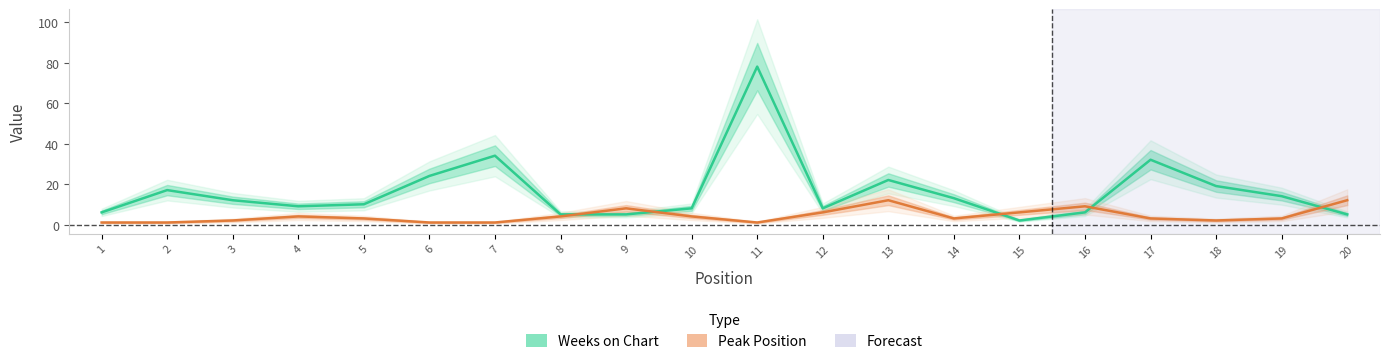

How many interior local peaks does the Weeks on Chart series have?

5